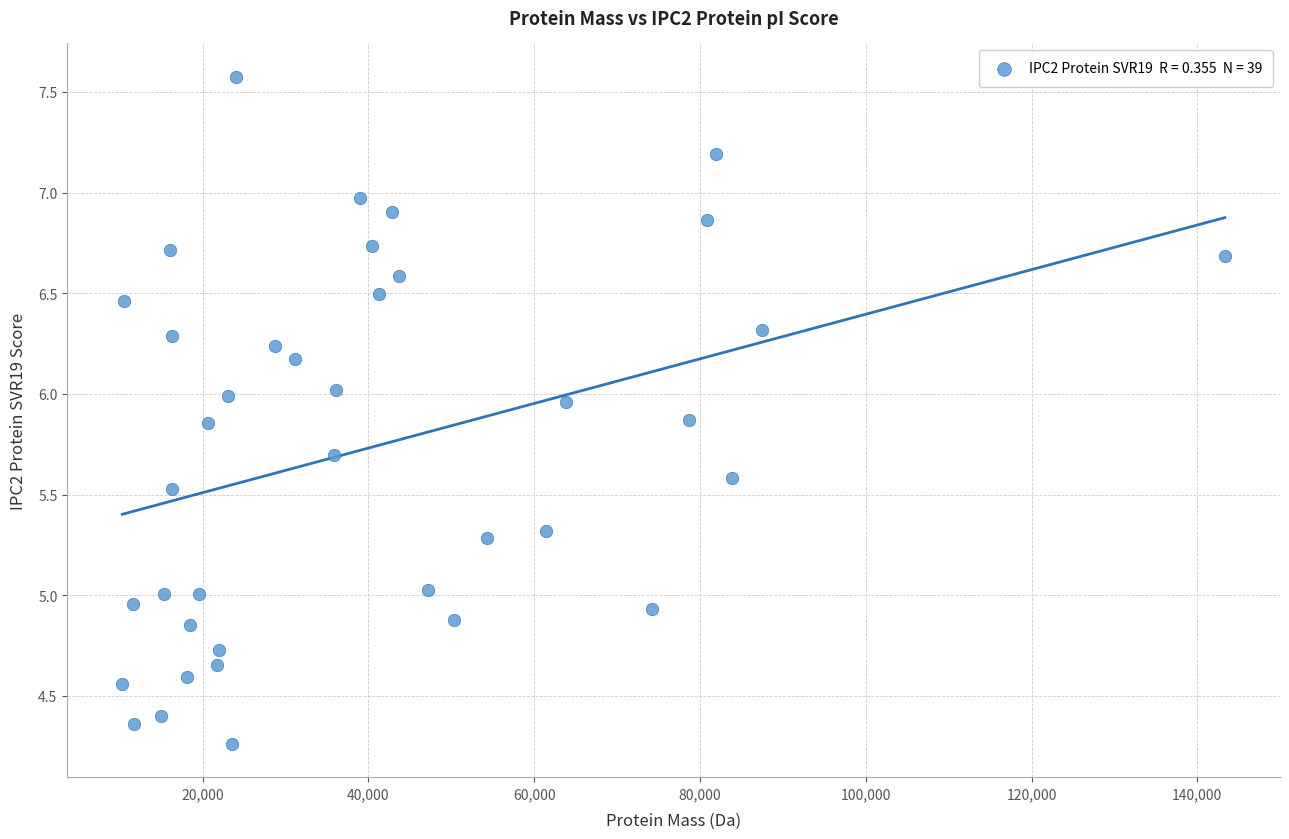

What is the range of X values (max minus min)?

133001.8